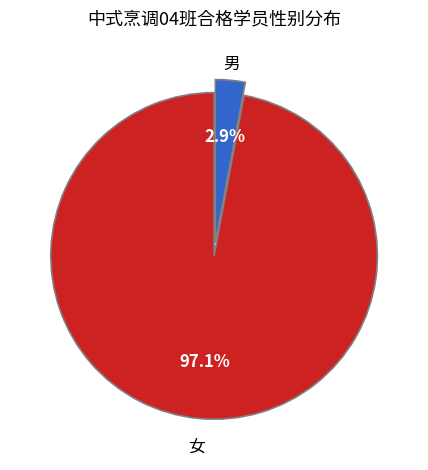

Combined, what portion of the pie is 女 and 男?

100.0%